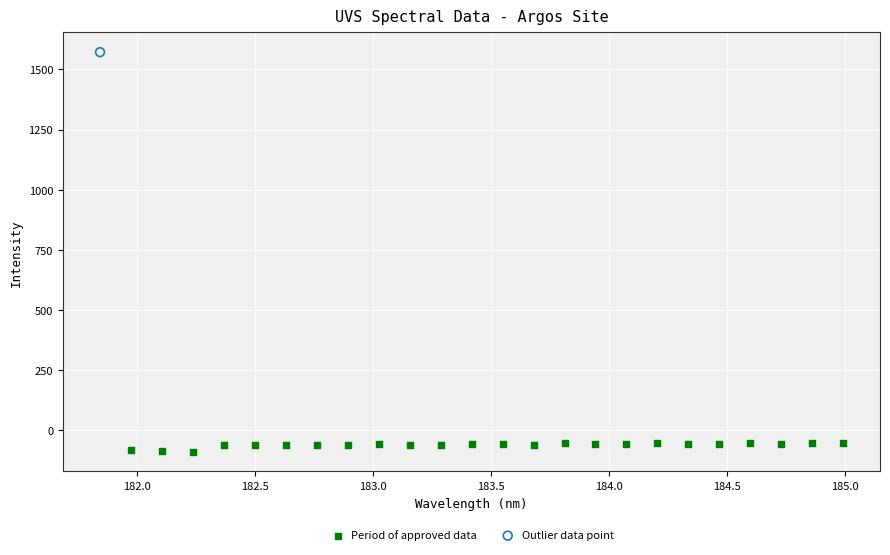

What are all the series names shown in the legend?

Period of approved data, Outlier data point